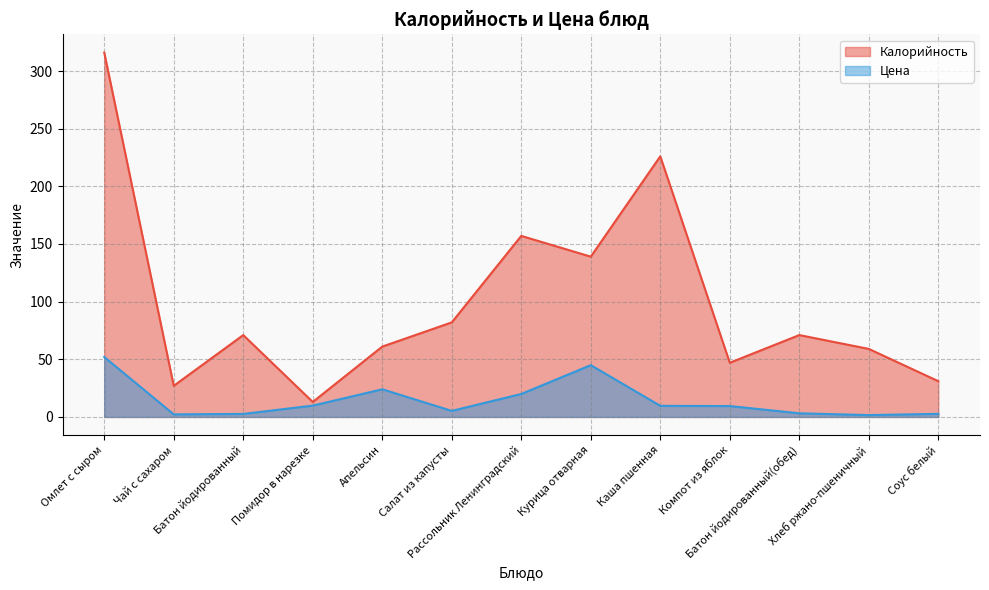

What is the value of the Цена point at the 8th from the left?

44.9